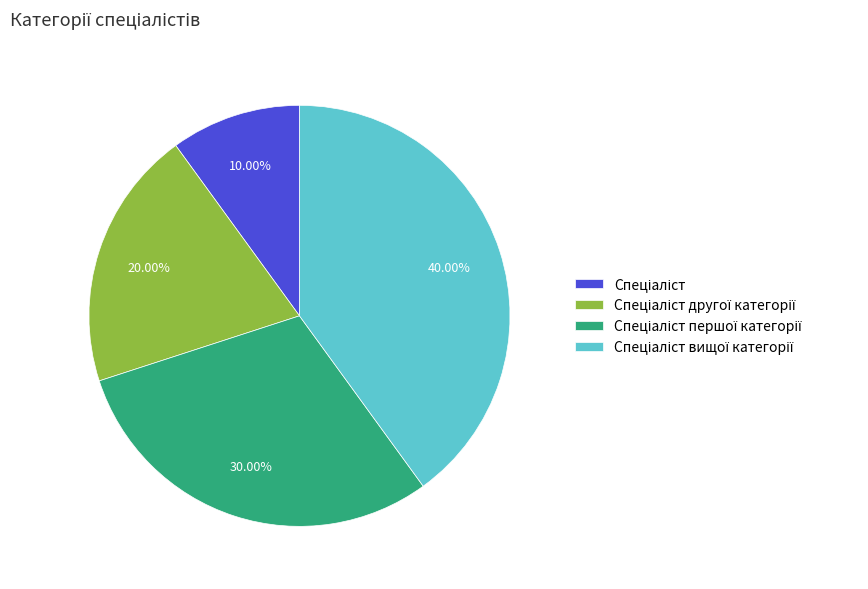

Does any single category account for the majority?

No